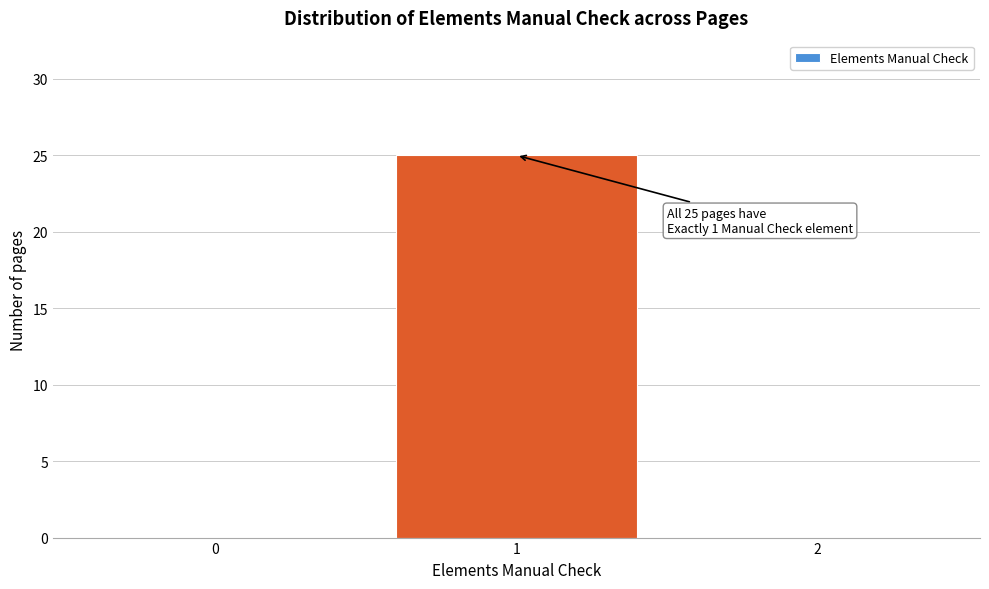

Reading right to left, extract all data points from this chart.

2=0	1=25	0=0